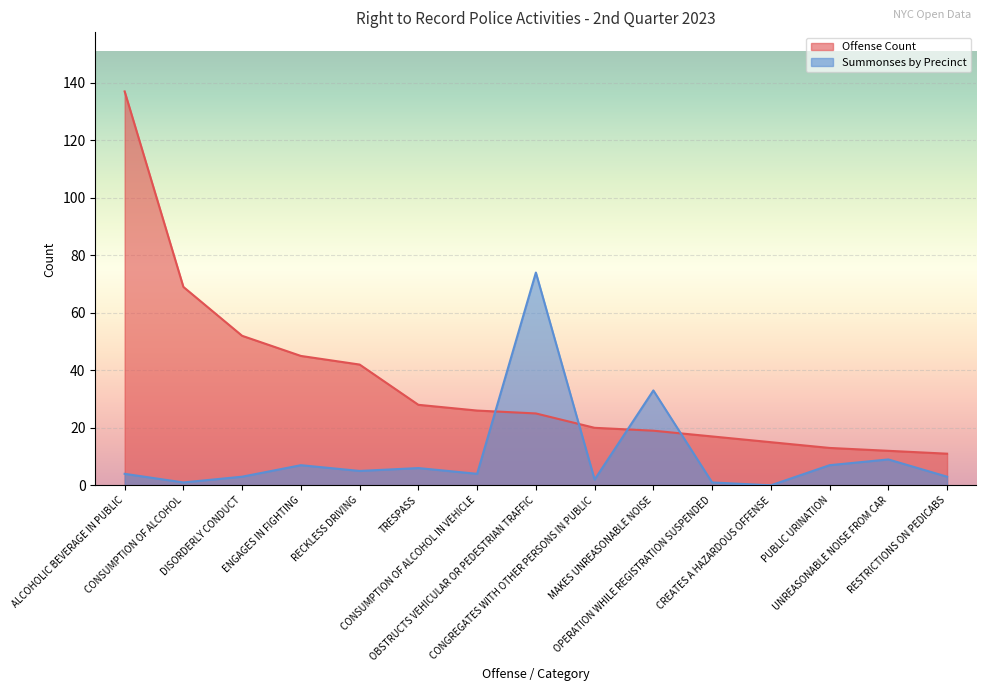

How many data points does each series have?

15